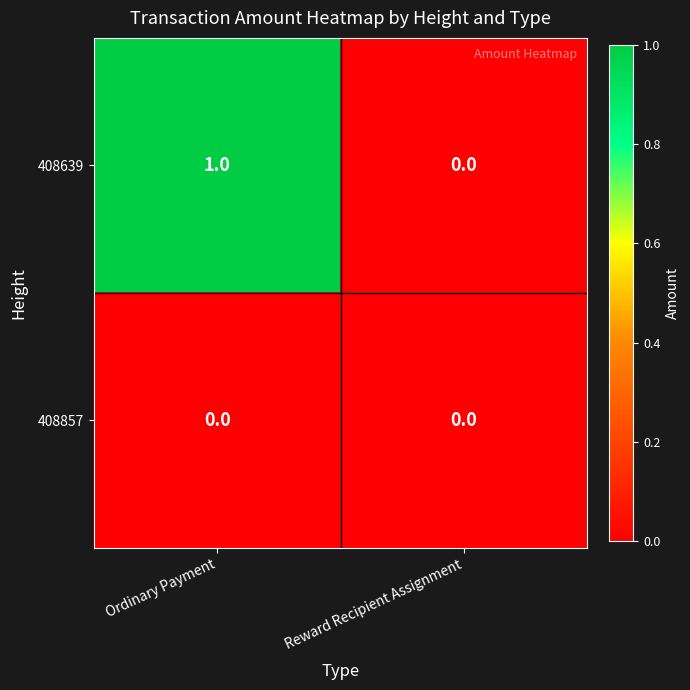

The value of 408639 at Reward Recipient Assignment is 0. True or false?

True